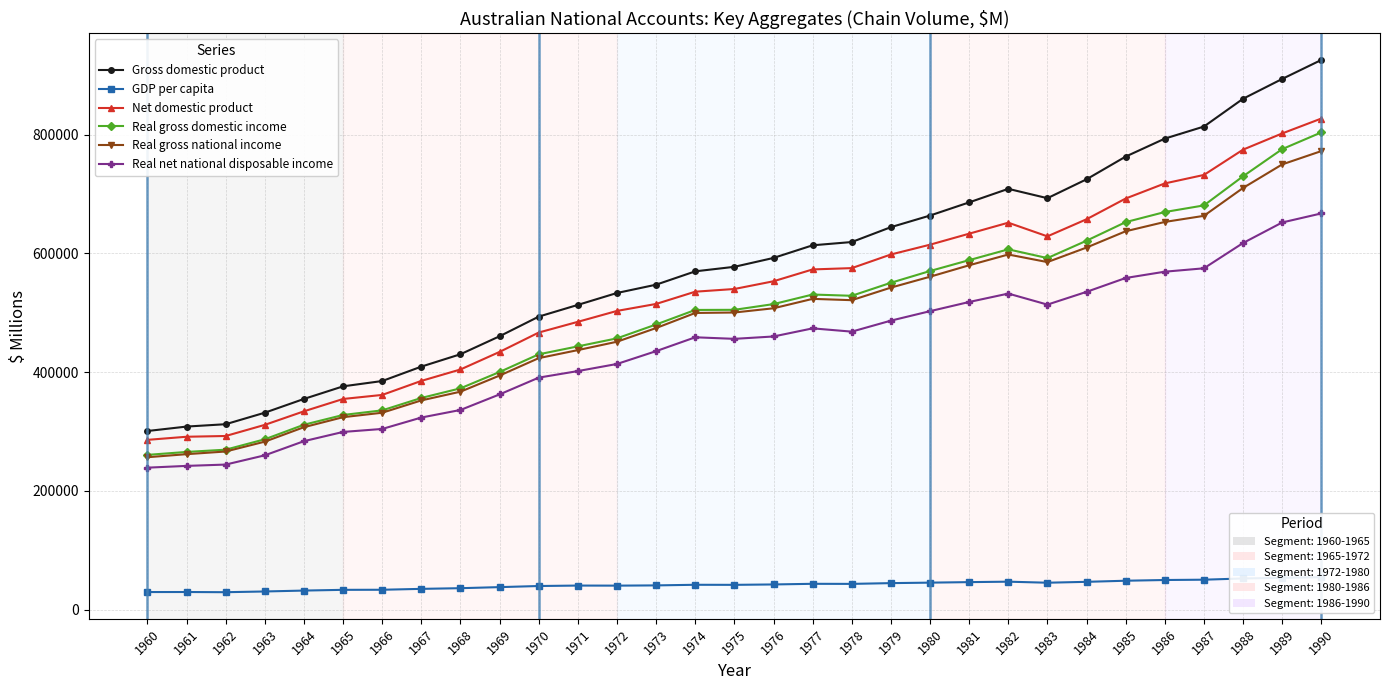

Reading right to left, list all the values displayed in this chart.

Gross domestic product: 925958	893962	860583	813760	793428	763163	724899	693075	708843	686031	663859	644300	619219	613736	592437	577487	569871	547388	533416	513343	493596	460548	430237	409384	385103	376155	354929	331770	312353	308362	300892
GDP per capita: 54672	53572	52492	50423	49899	48680	46818	45332	47086	46330	45462	44647	43358	43496	42411	41750	41858	40822	40415	40537	39783	37919	36117	34976	33471	33346	32104	30589	29349	29673	29613
Net domestic product: 827237	802179	774856	732252	717945	692516	657592	628789	651813	633303	614746	598260	575288	573081	553142	540125	535576	514948	503196	484836	466774	434171	404574	385326	361690	354863	334105	311274	292499	291220	285988
Real gross domestic income: 803909	775716	729975	680916	669767	652760	621466	592179	606911	588729	570417	550615	528675	530800	514673	505030	504832	480338	457010	443463	430101	400333	372818	356581	335694	327905	311473	286997	269442	265638	260680
Real gross national income: 772418	749988	710336	663348	653071	637370	609946	585445	598219	580074	560793	542467	521277	523491	507634	500507	499738	474356	451295	437183	423656	394309	367151	352446	331688	324191	307340	282990	266374	261863	256723
Real net national disposable income: 667416	652175	617585	574971	569266	558654	535297	513818	532403	518238	502760	486821	468279	473809	460126	456143	458770	435433	413833	401842	390824	362576	336344	323604	304369	299336	283806	259959	244367	242121	239145